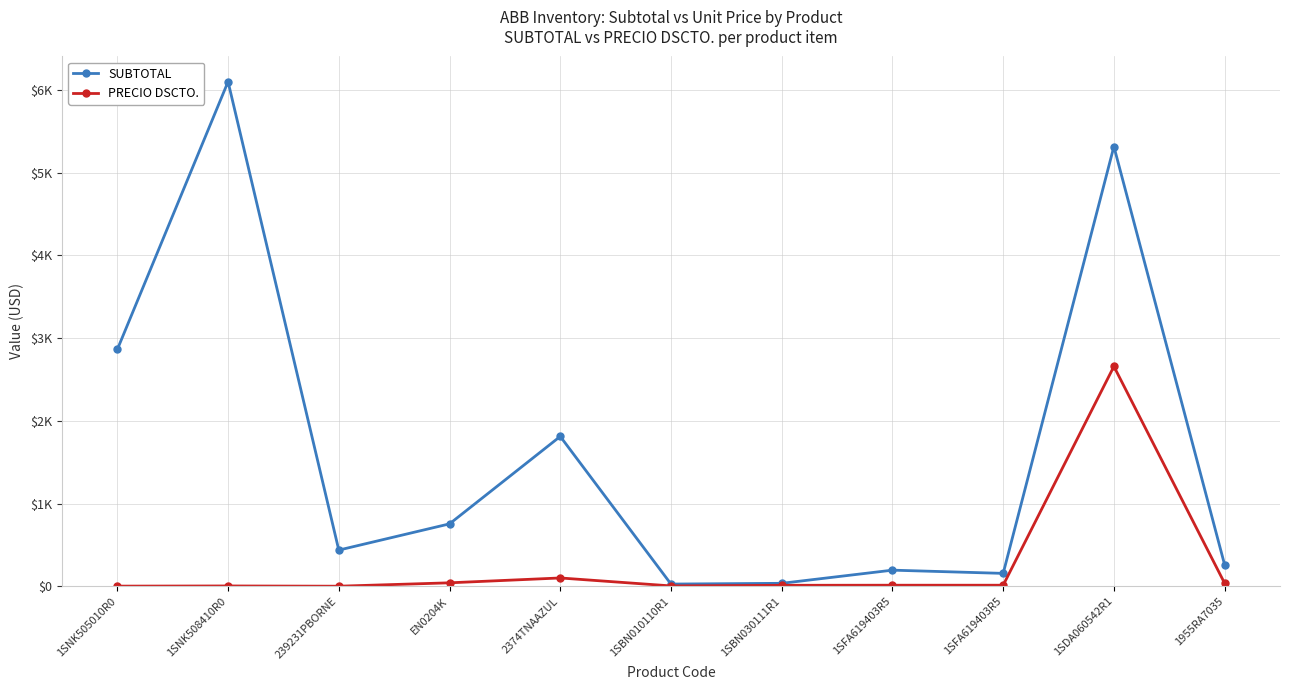

The value of SUBTOTAL at 1SBN030111R1 is 35.9. True or false?

True